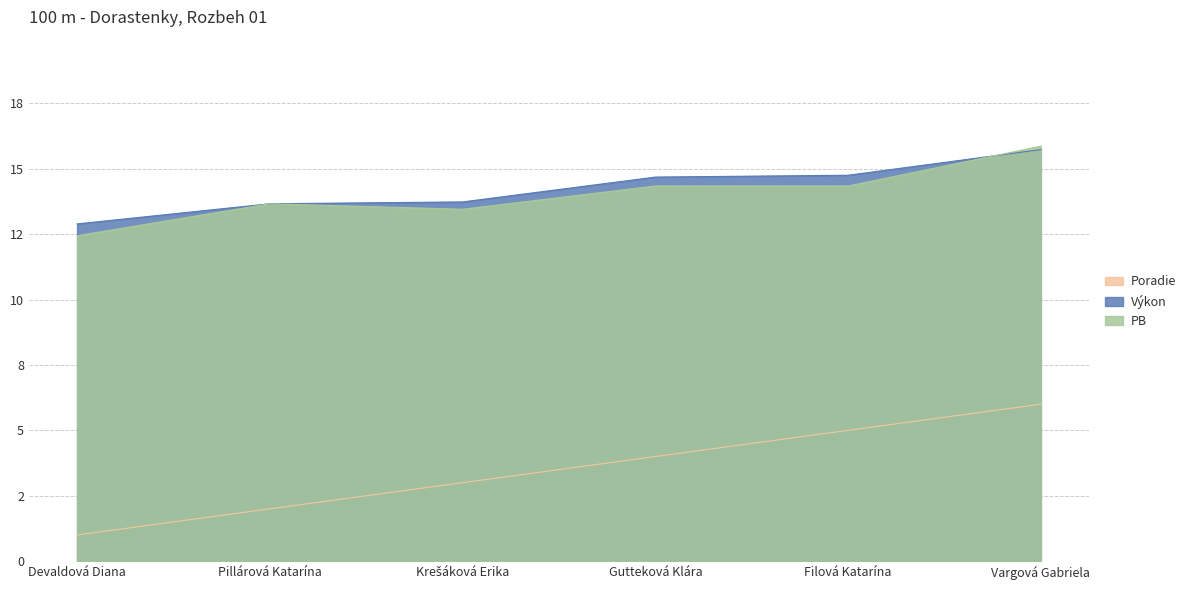

Is the value of Výkon at Devaldová Diana greater than the value of PB at Pillárová Katarína?

No